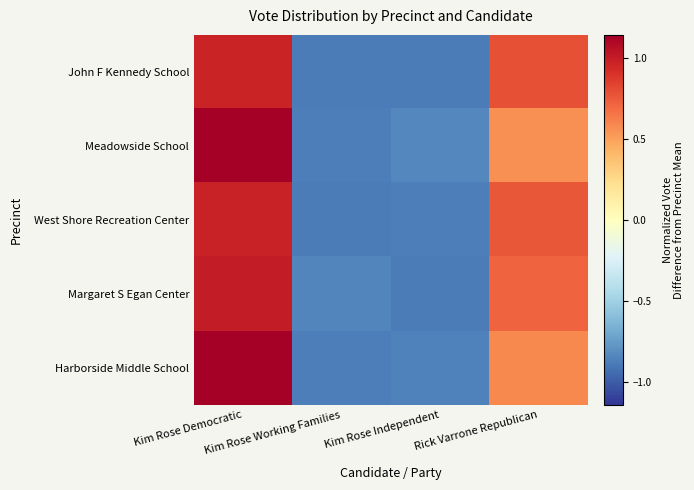

What is the total value across all series at Kim Rose Democratic?

5.2